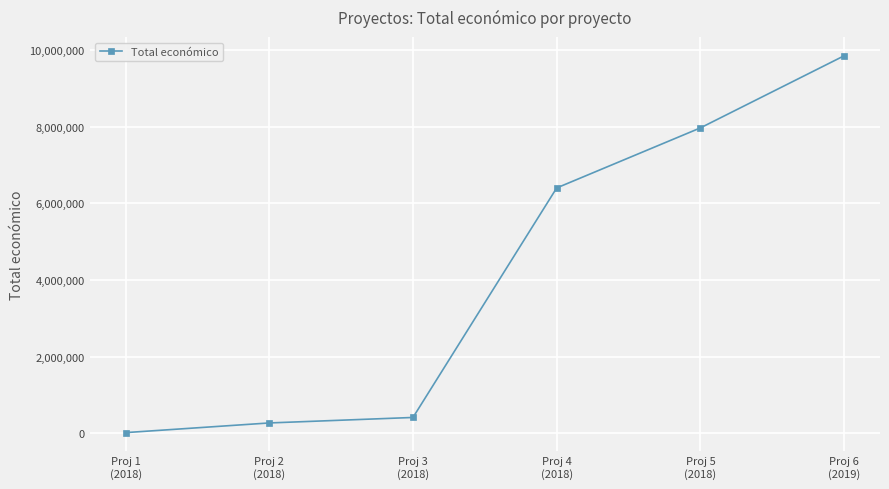

Which category has the lowest value across all series?

Proj 1
(2018)